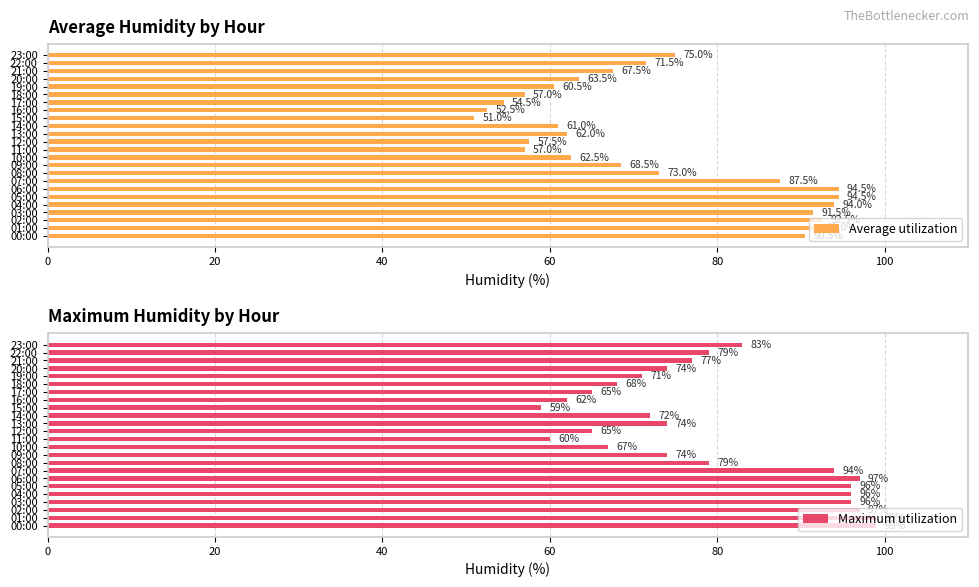

Which series has the largest range (max minus min)?

Average utilization